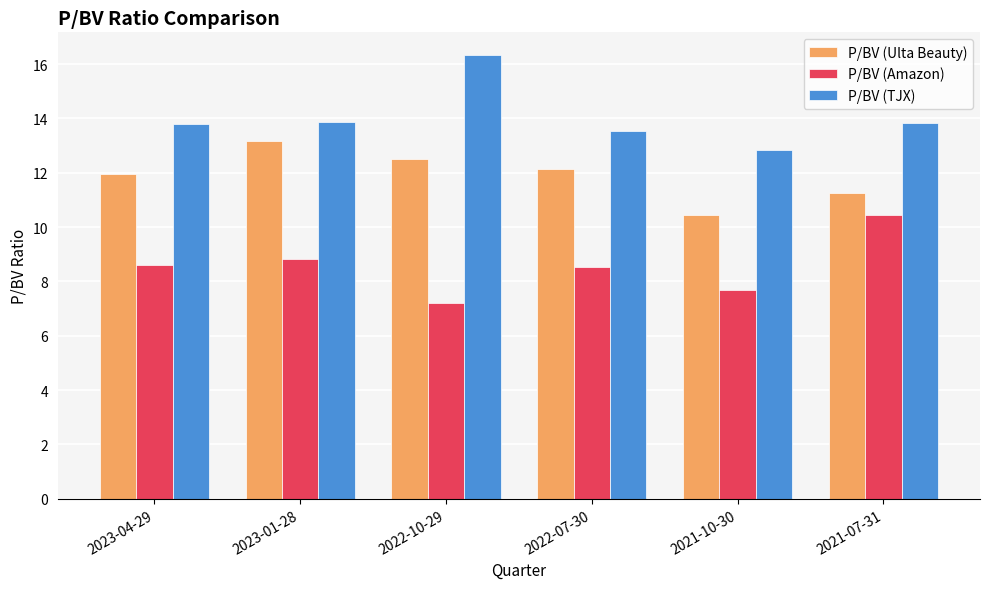

What is the label of the 4th bar from the left?

2022-07-30